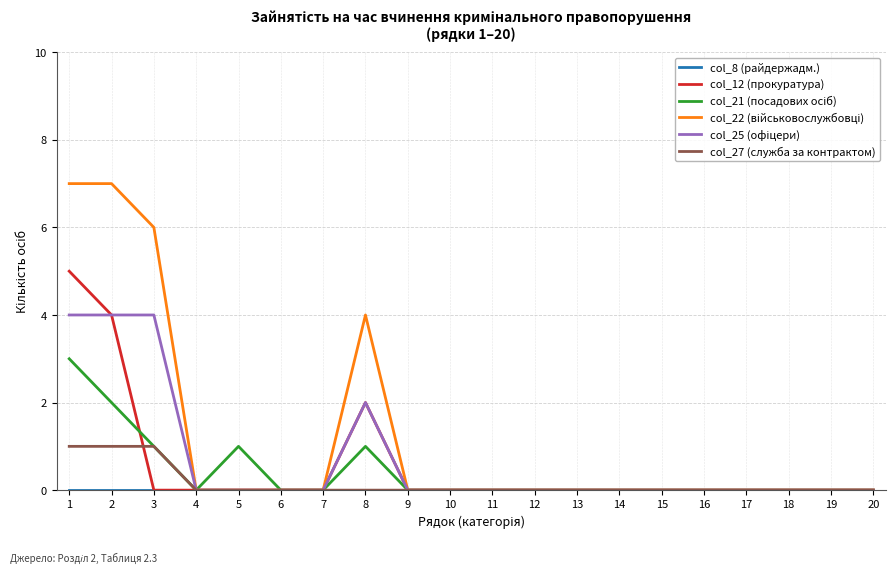

What is the maximum value shown in the chart?

7